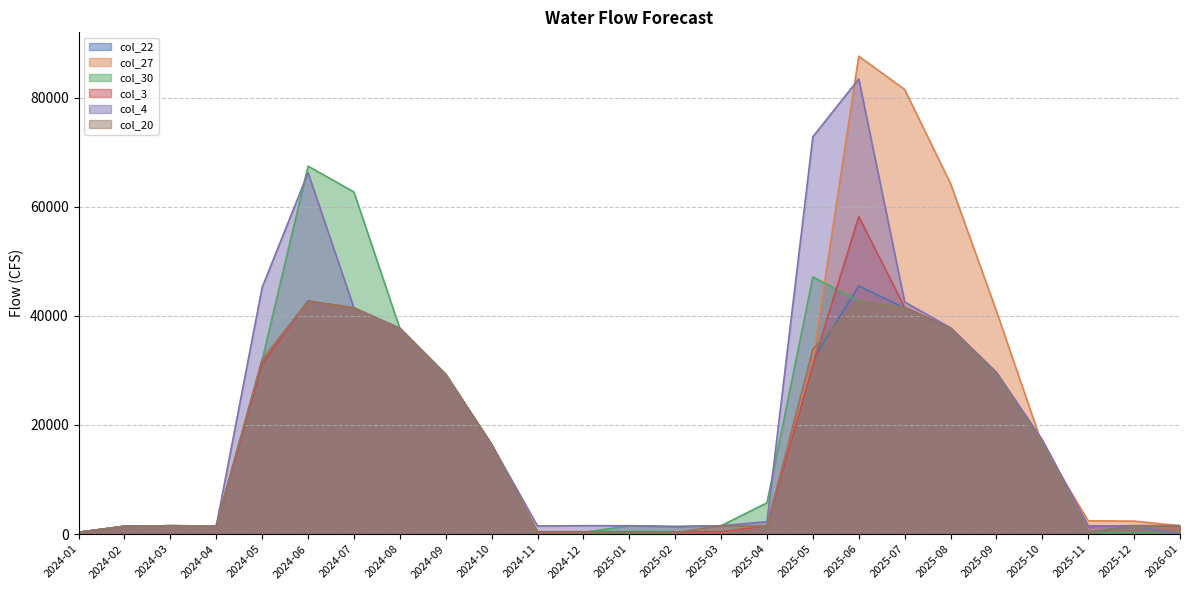

What is the total value across all series at 2025-03?

5659.3